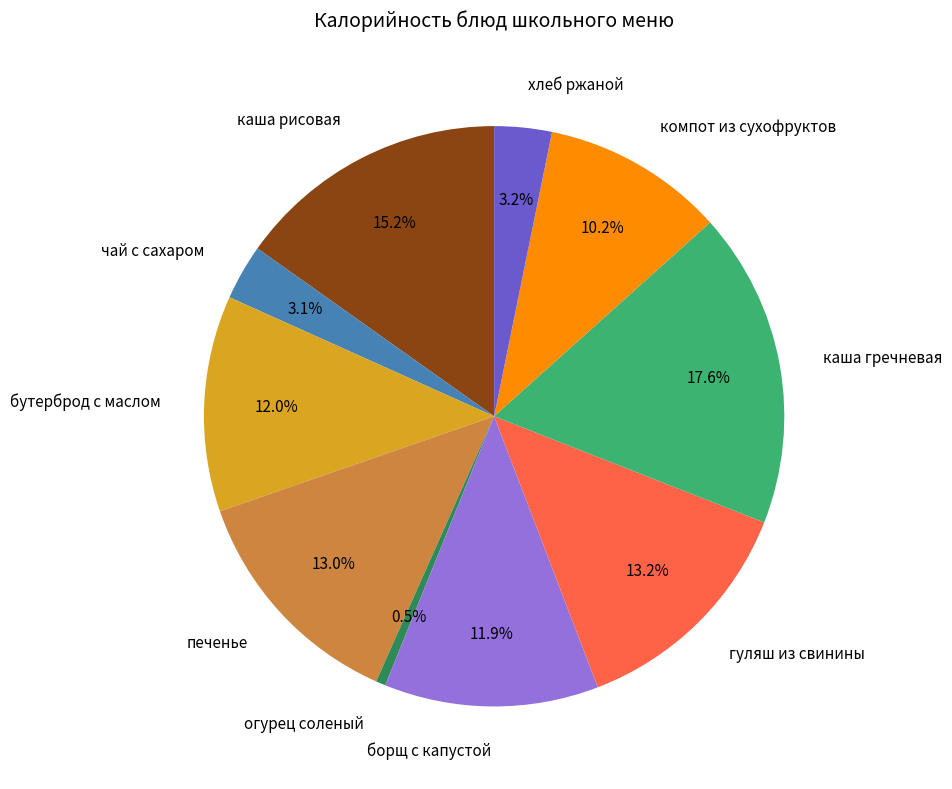

How many segments does this pie chart have?

10